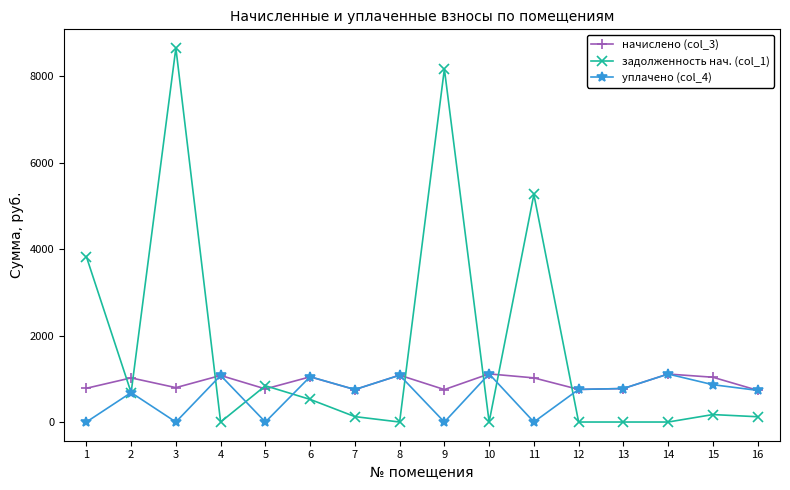

What is the sum of the задолженность нач. (col_1) values at 13 and 2?

680.7